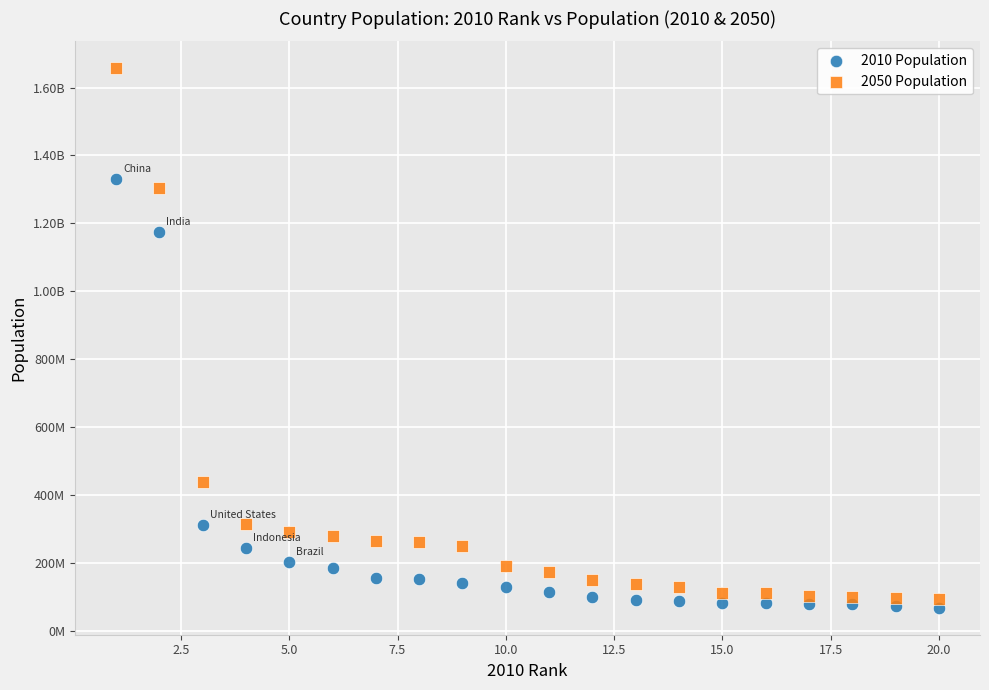

What are all the series names shown in the legend?

2010 Population, 2050 Population